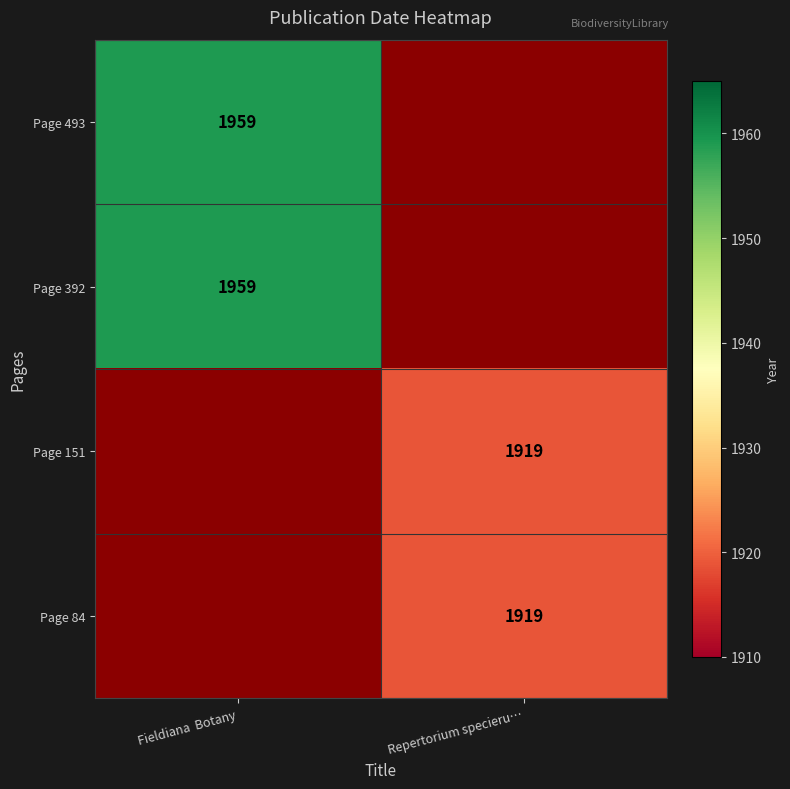

The value of Page 493 at Fieldiana  Botany is 1959. True or false?

True